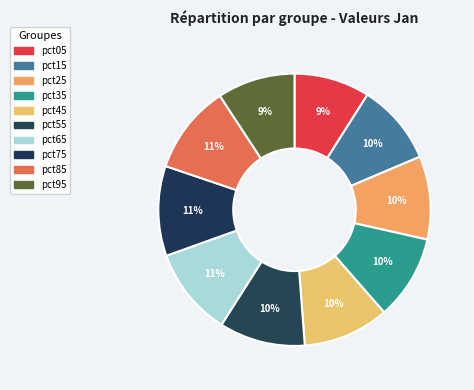

What is the smallest slice in the pie chart?

pct05